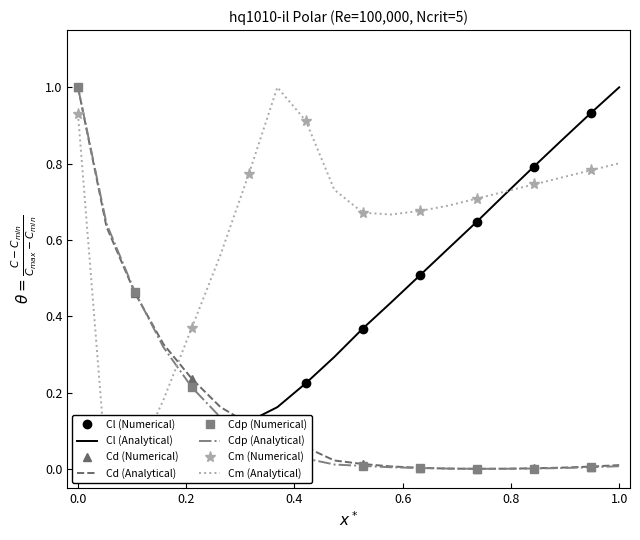

Between 4.0 and 3.25, which is larger?

4.0